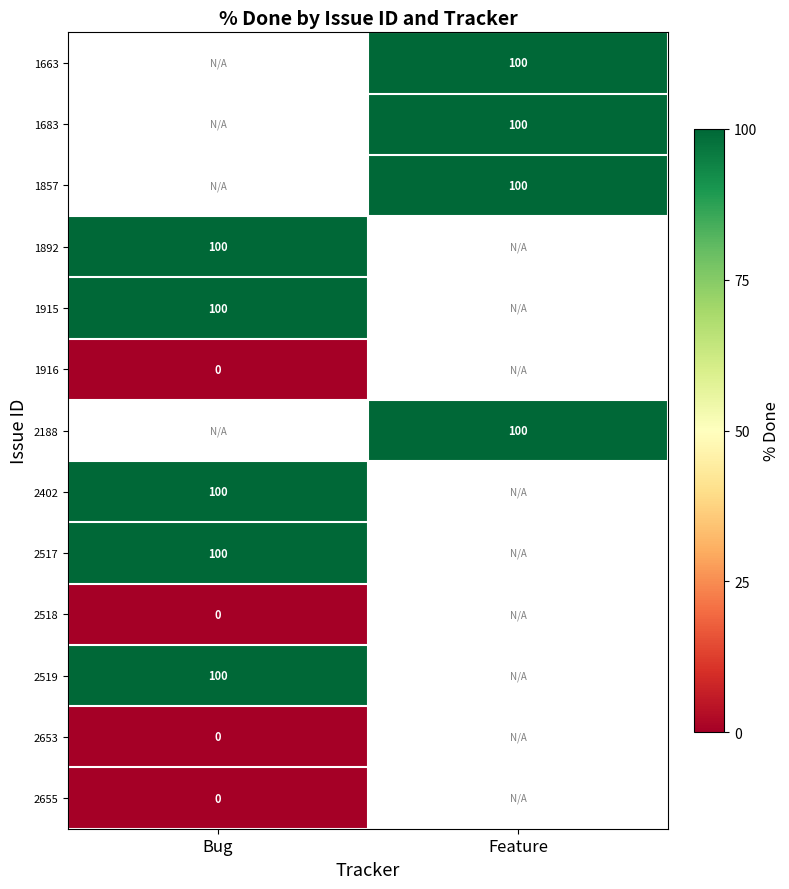

The 2402 series shows 100 at Bug. True or false?

True